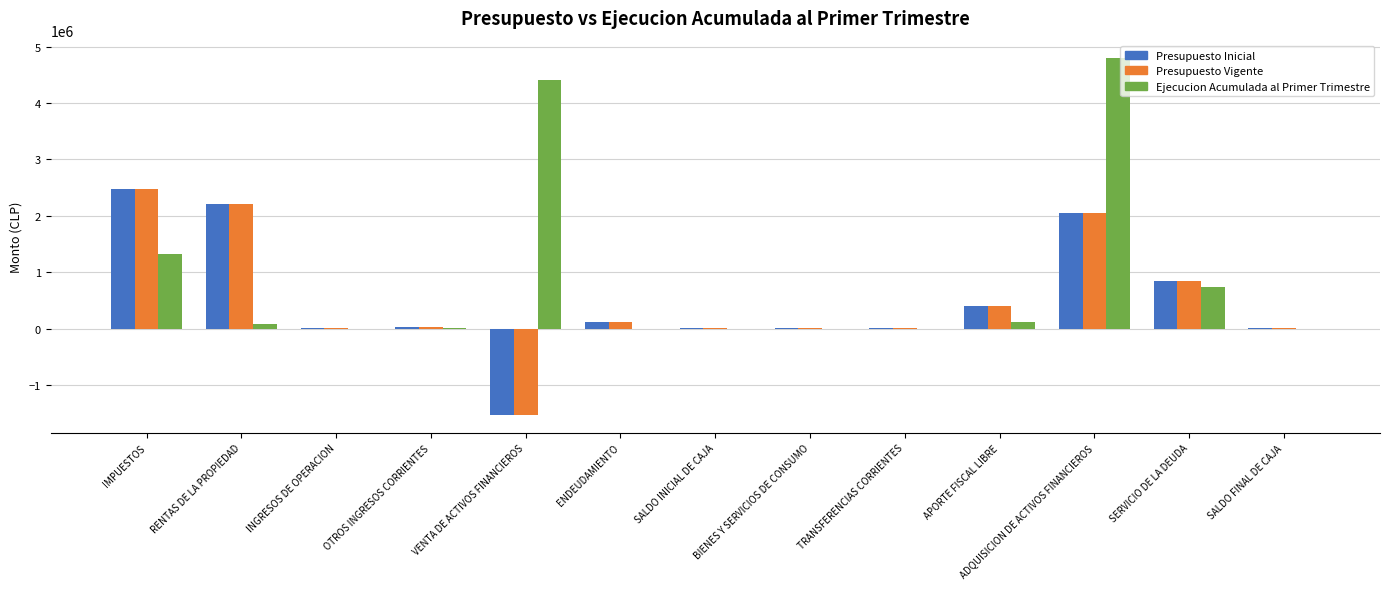

At which category is the sum across all series the highest?

ADQUISICION DE ACTIVOS FINANCIEROS